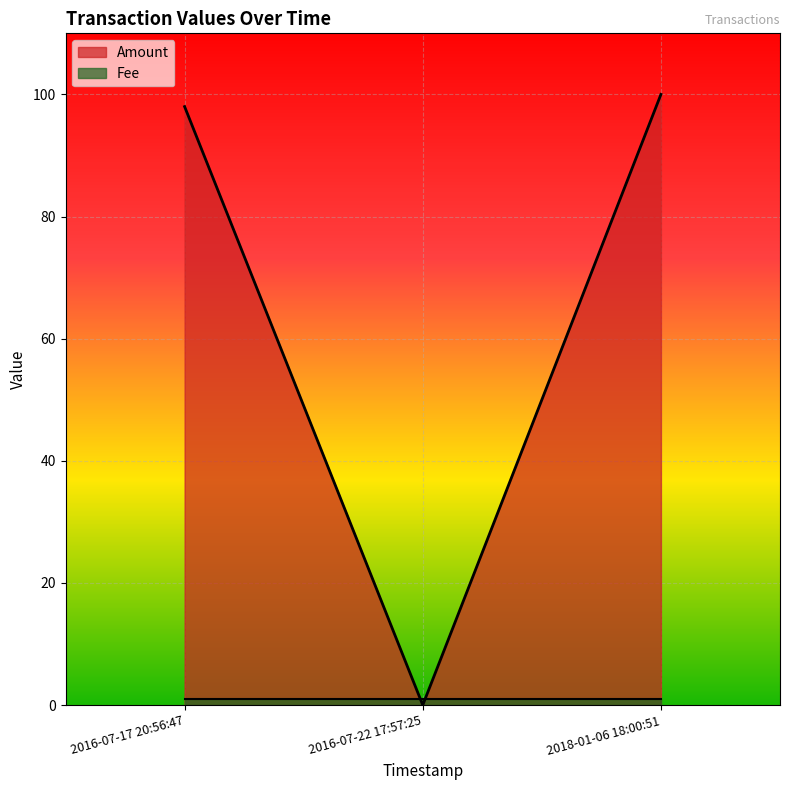

Is it true that the value at 2016-07-17 20:56:47 is 98?

True